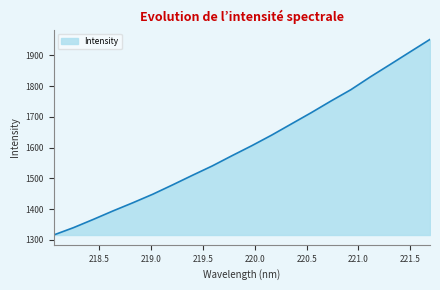

What is the minimum value shown in the chart?

1316.1